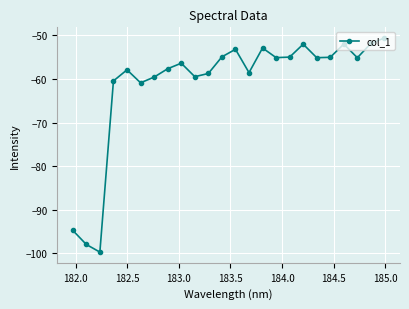

What is the value of the 5th point from the left?

-57.9